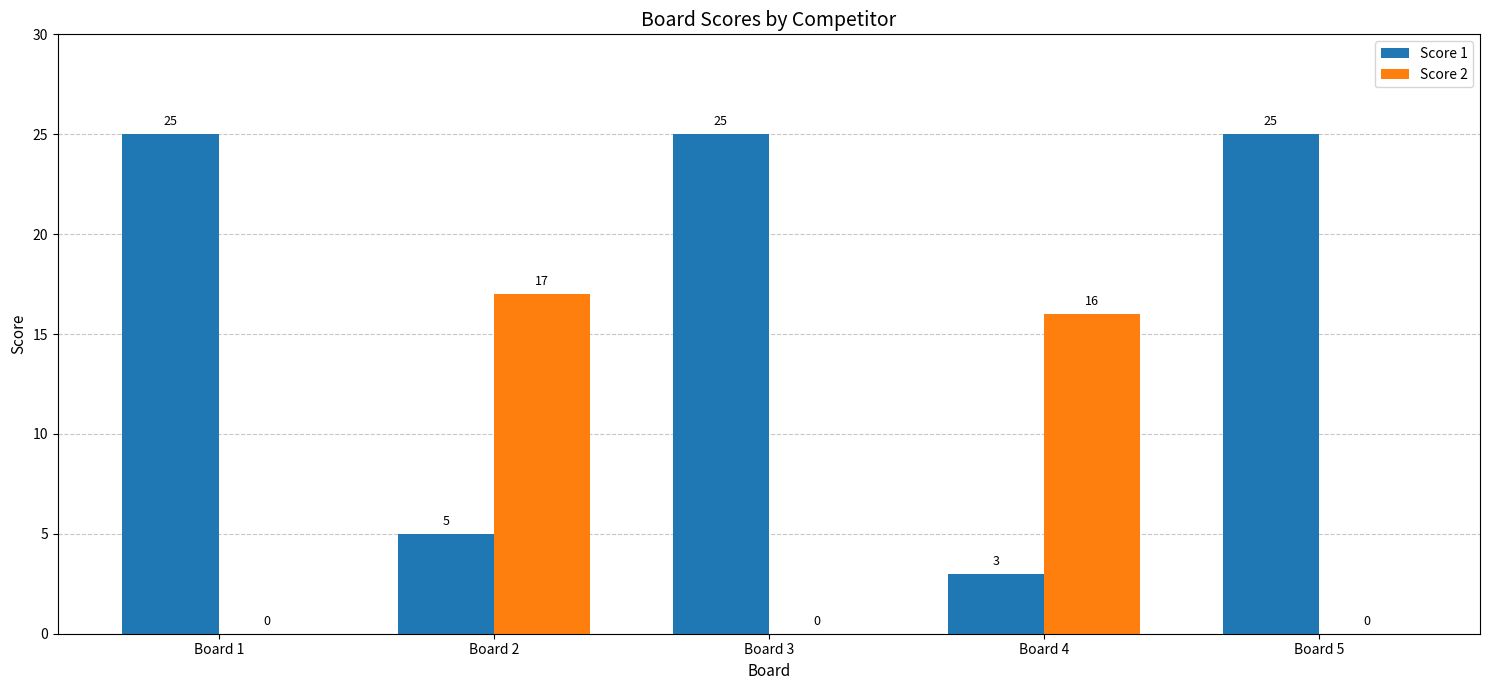

What is the sum of all Score 2 values?

33